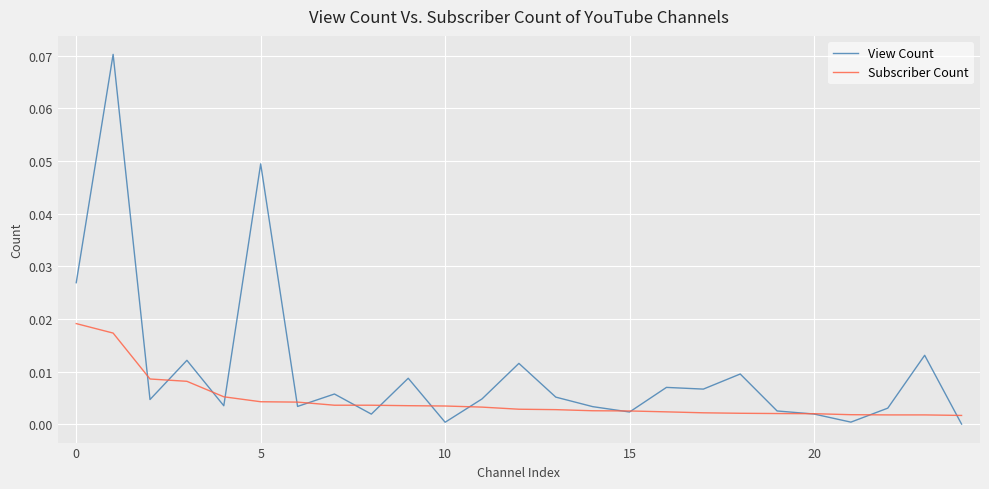

Which series has the largest total across all categories?

View Count